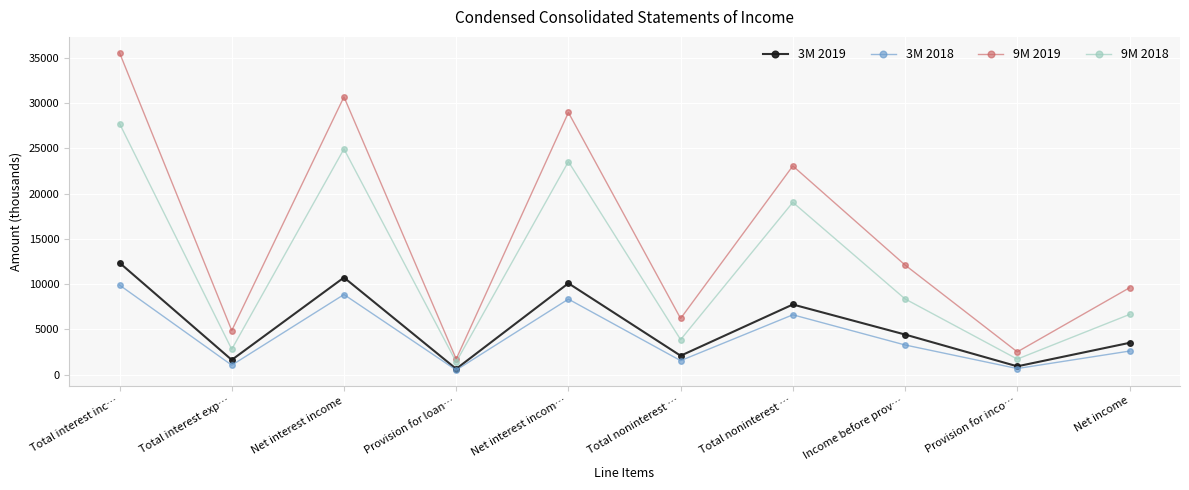

Is this an area chart (filled region under the line)?

No